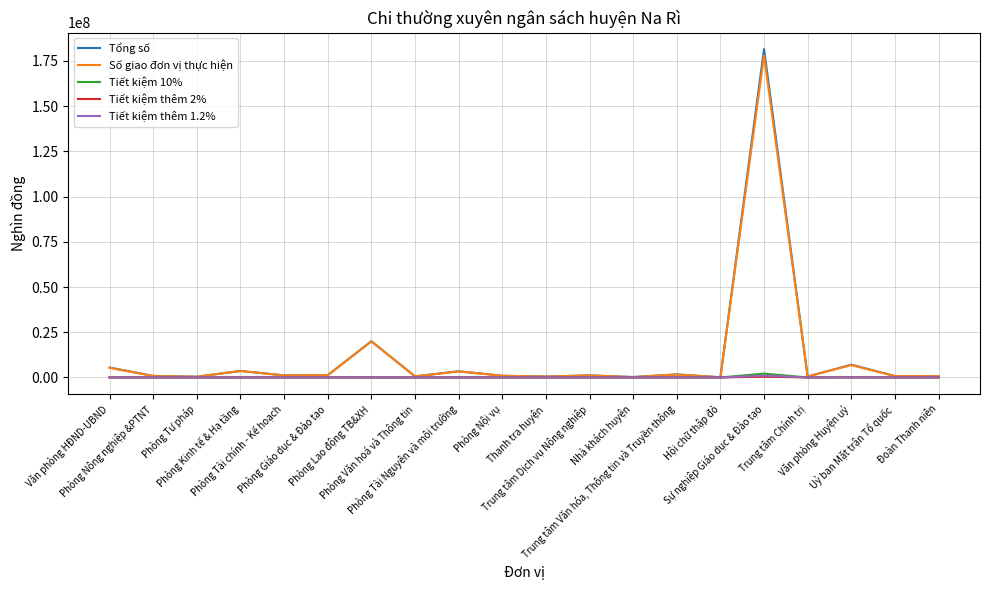

What is the maximum value shown in the chart?

181541960